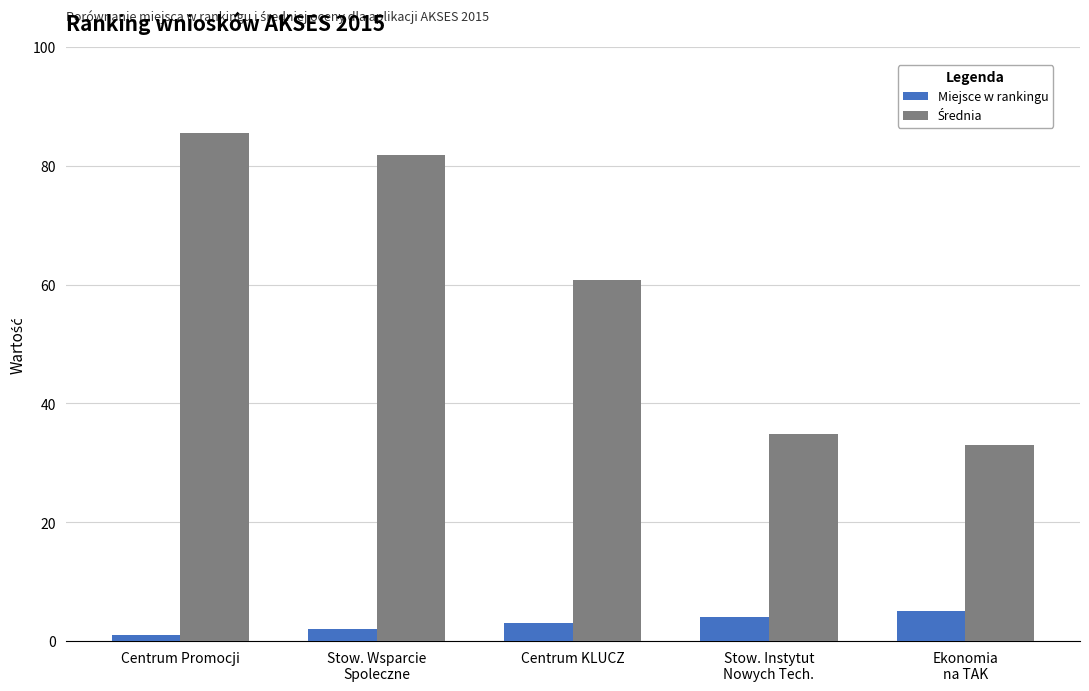

How many values in the Miejsce w rankingu series are below 3?

2